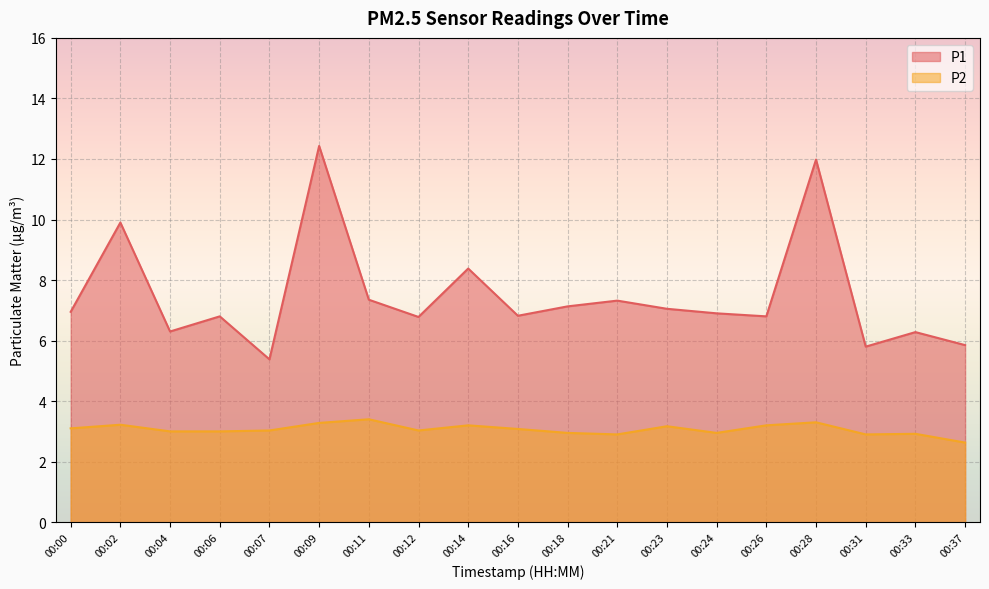

True or false: P2 and P1 cross at least once.

False